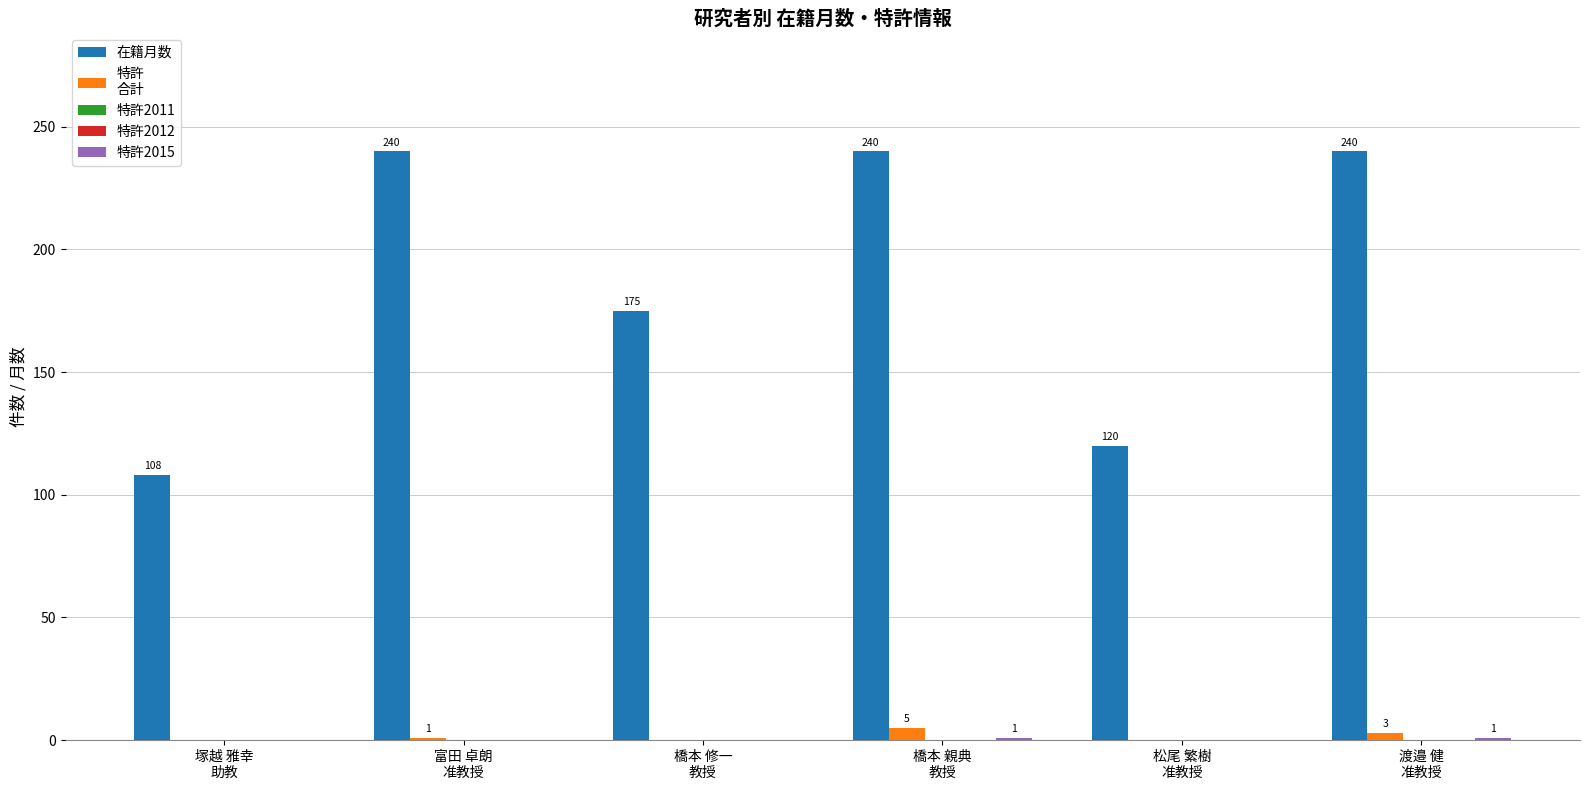

At 松尾 繁樹
准教授, list the series in order from largest to smallest.

在籍月数, 特許
合計, 特許2011, 特許2012, 特許2015